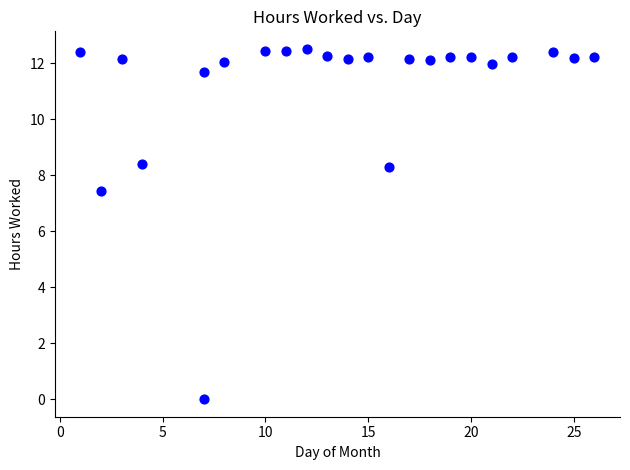

What Y value in the scatter plot is closest to 6?

7.5